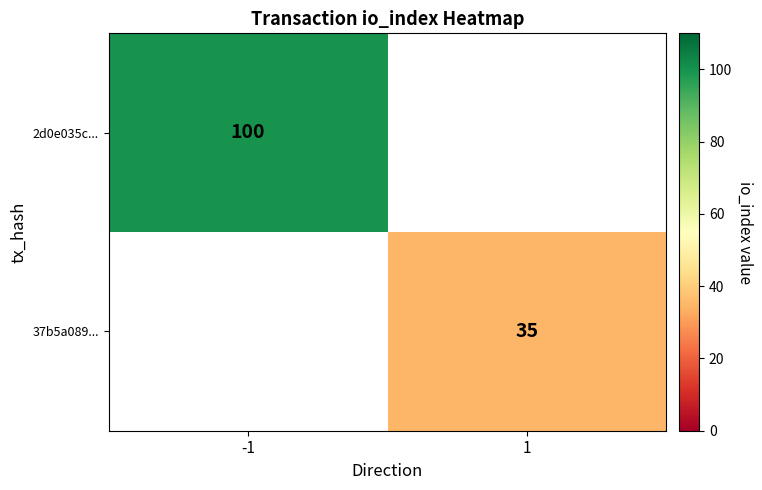

The value of 37b5a089... at 1 is 17.8. True or false?

False